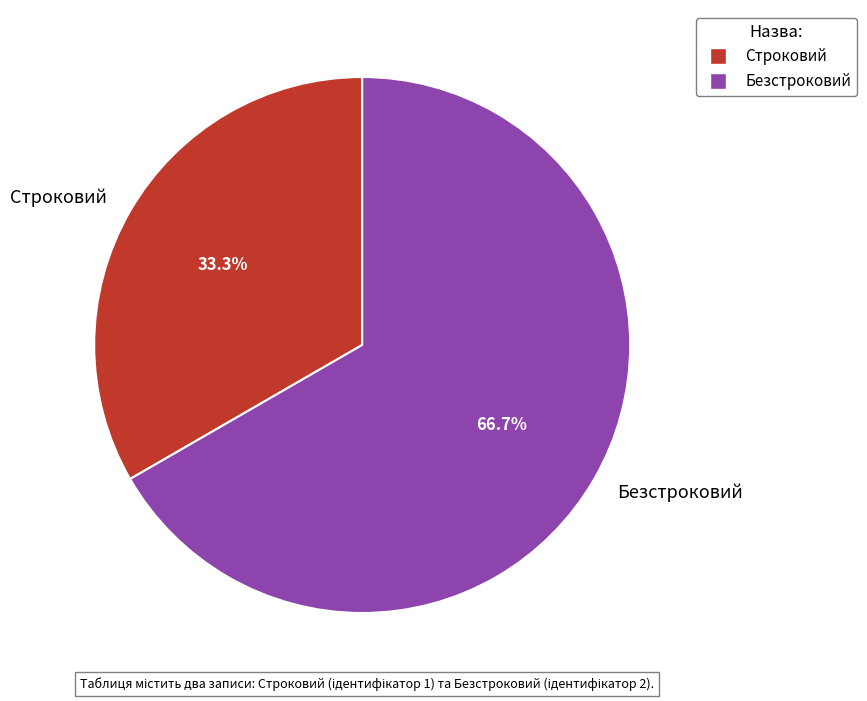

Does Безстроковий represent more than half of the total?

Yes